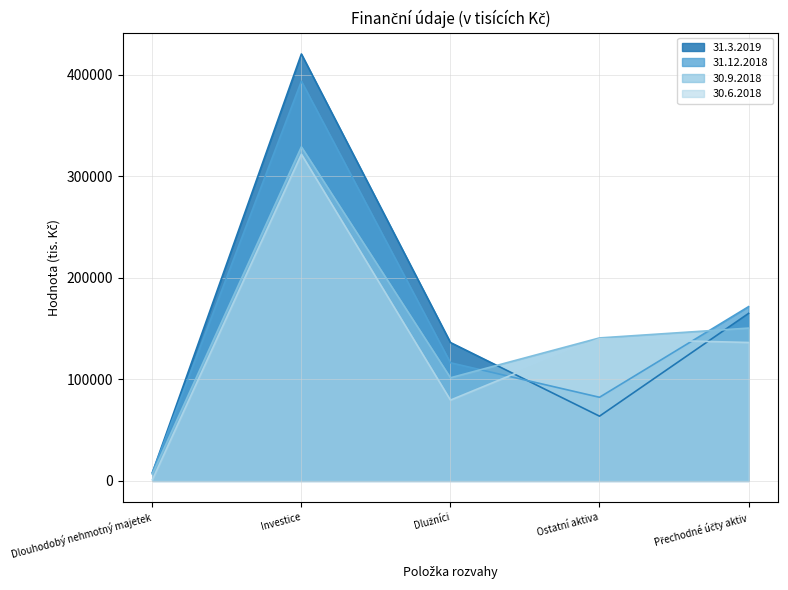

What is the value of the 31.12.2018 point at the 2nd from the left?

393418.7